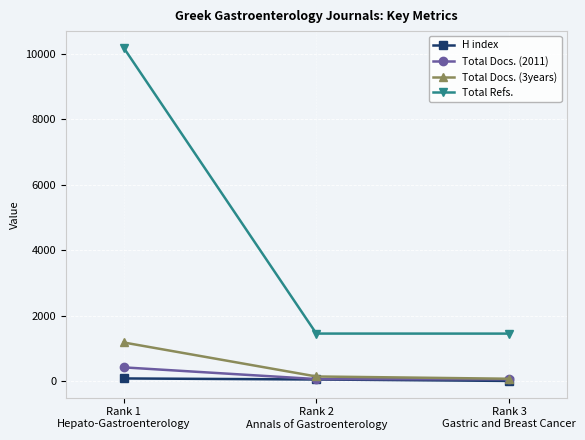

The Total Docs. (3years) series shows 1180 at Rank 1
Hepato-Gastroenterology. True or false?

True